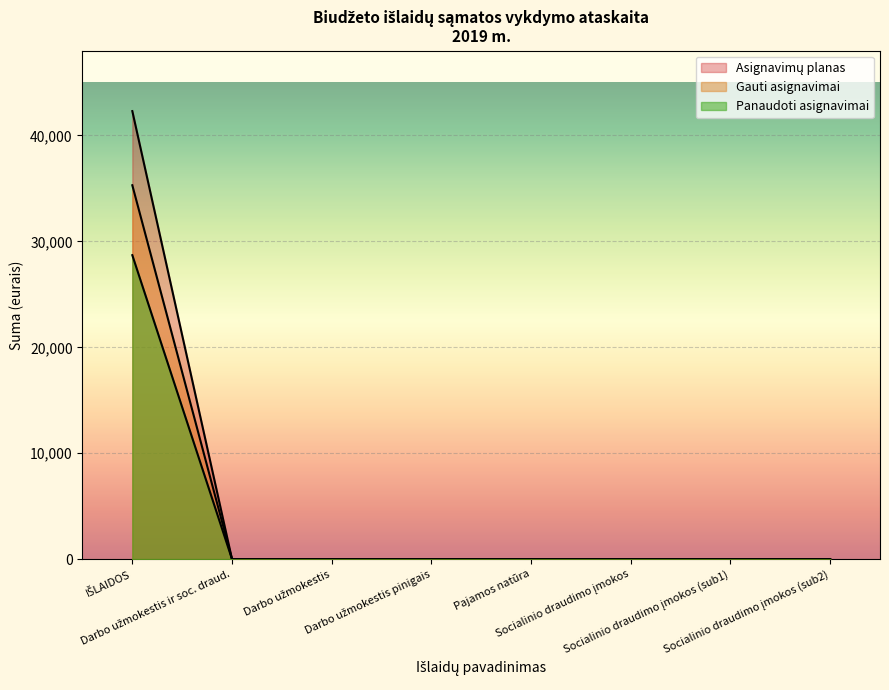

At how many categories does at least one series exceed 36223?

1